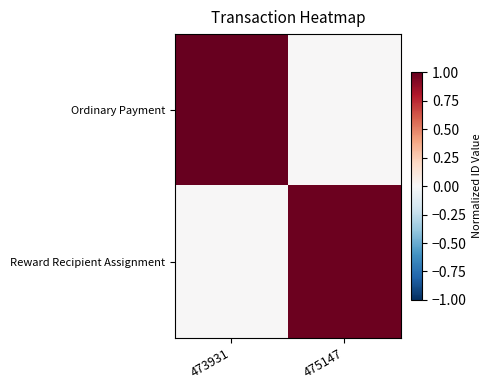

Reading right to left, transcribe all the data shown in this chart.

Ordinary Payment: 475147=0.0	473931=1.0
Reward Recipient Assignment: 475147=1.0	473931=0.0